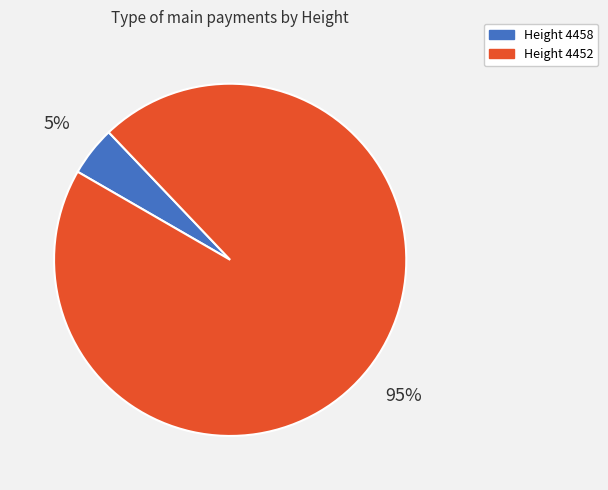

Which slice is the largest?

Height 4452